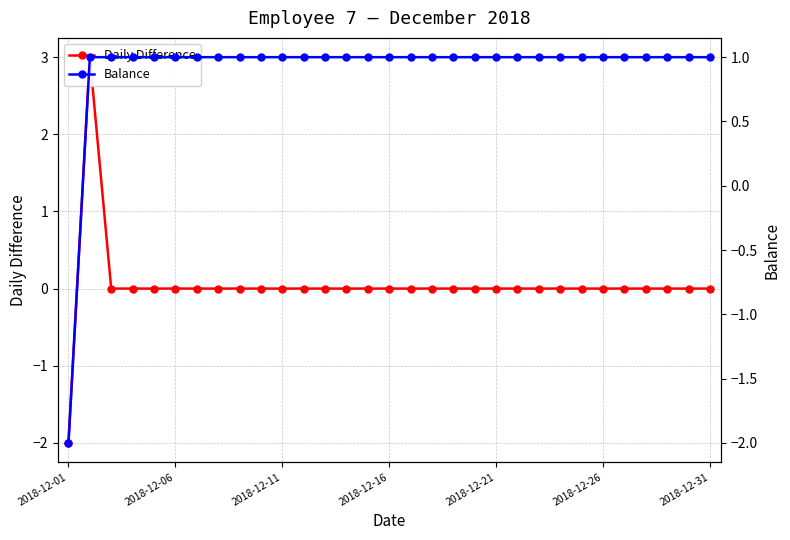

What position from the left is 2018-12-06?

6